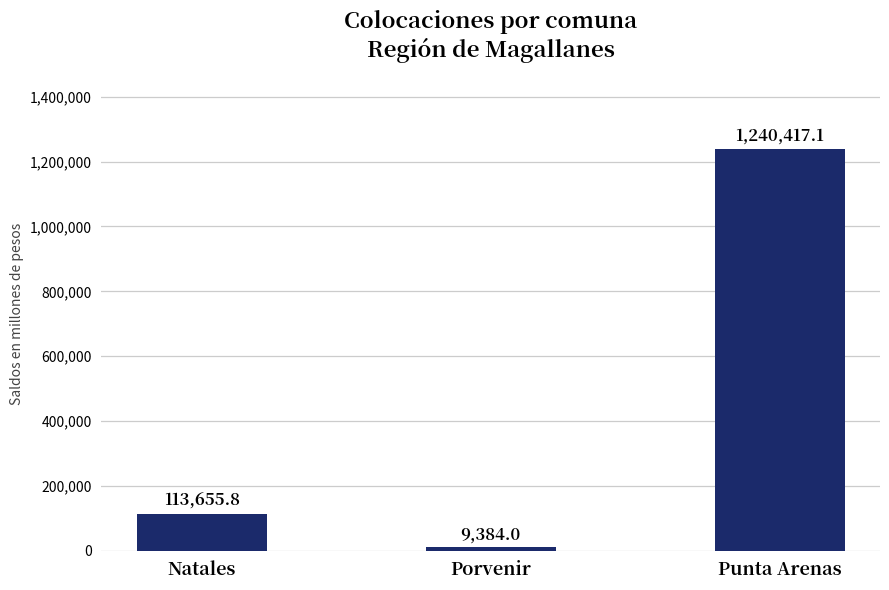

Reading left to right, extract all data points from this chart.

Natales=113655.8	Porvenir=9384.0	Punta Arenas=1240417.1